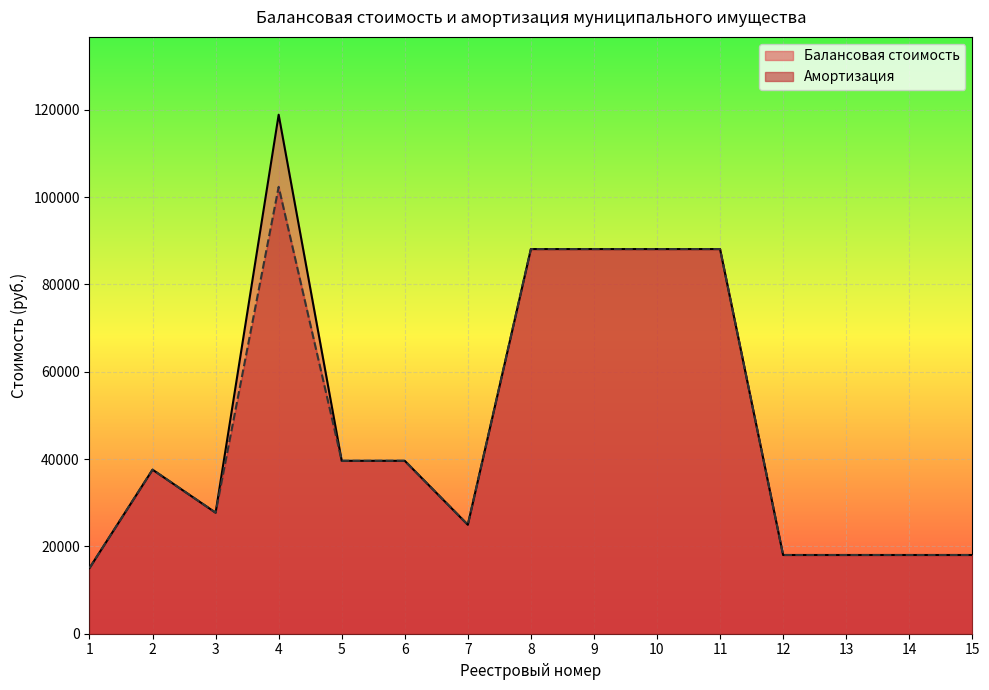

True or false: Балансовая стоимость and Амортизация cross at least once.

False